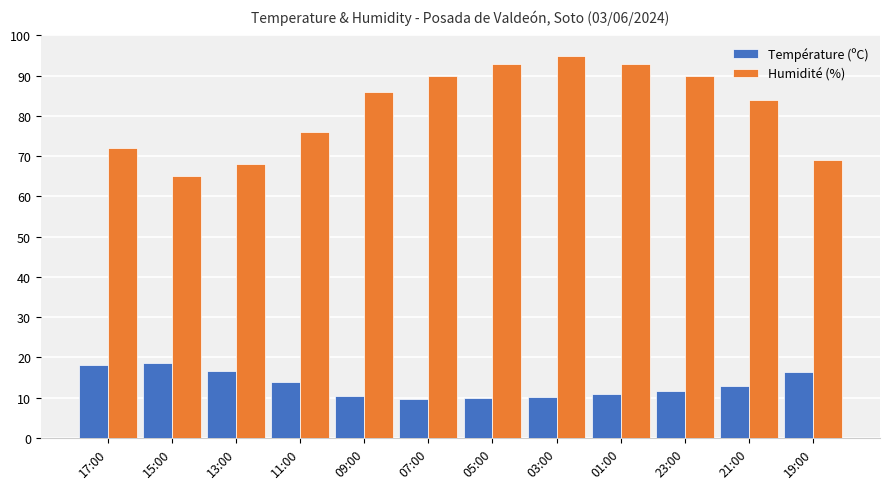

What is the difference between the maximum and minimum values in the Température (ºC) series?

9.1